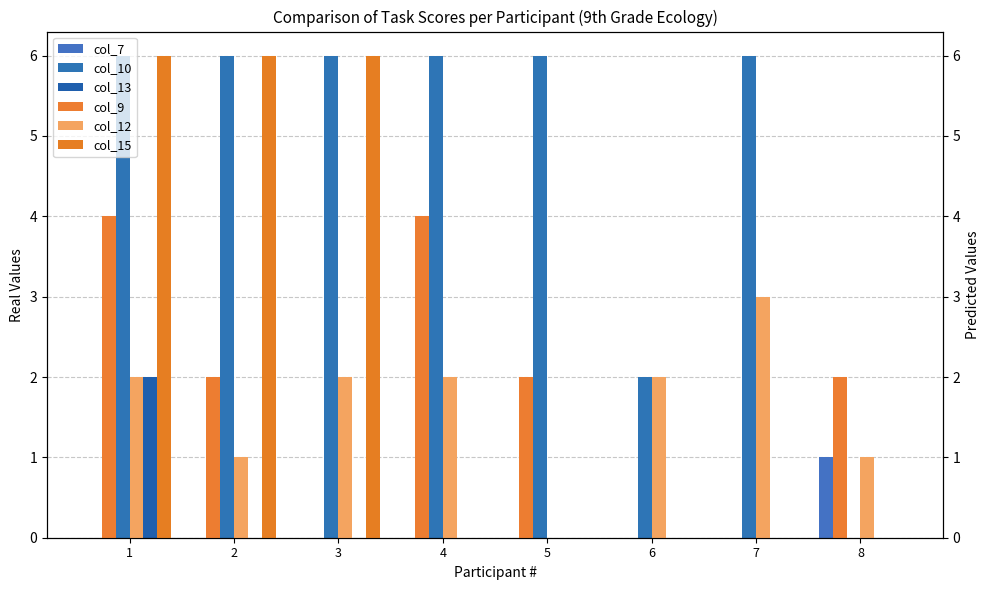

How many data points in col_15 are above 0?

3